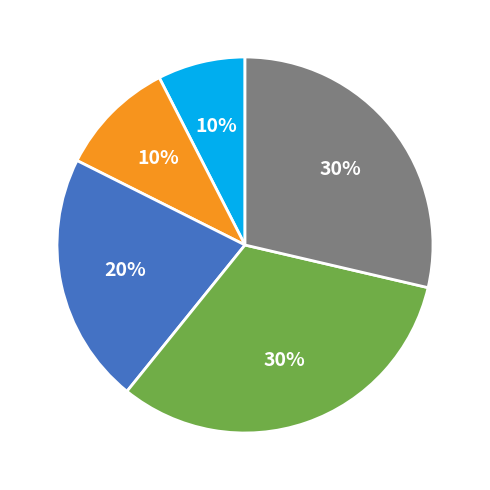

What percentage is the Wahlbezirk 2 slice, to the nearest percent?

3%